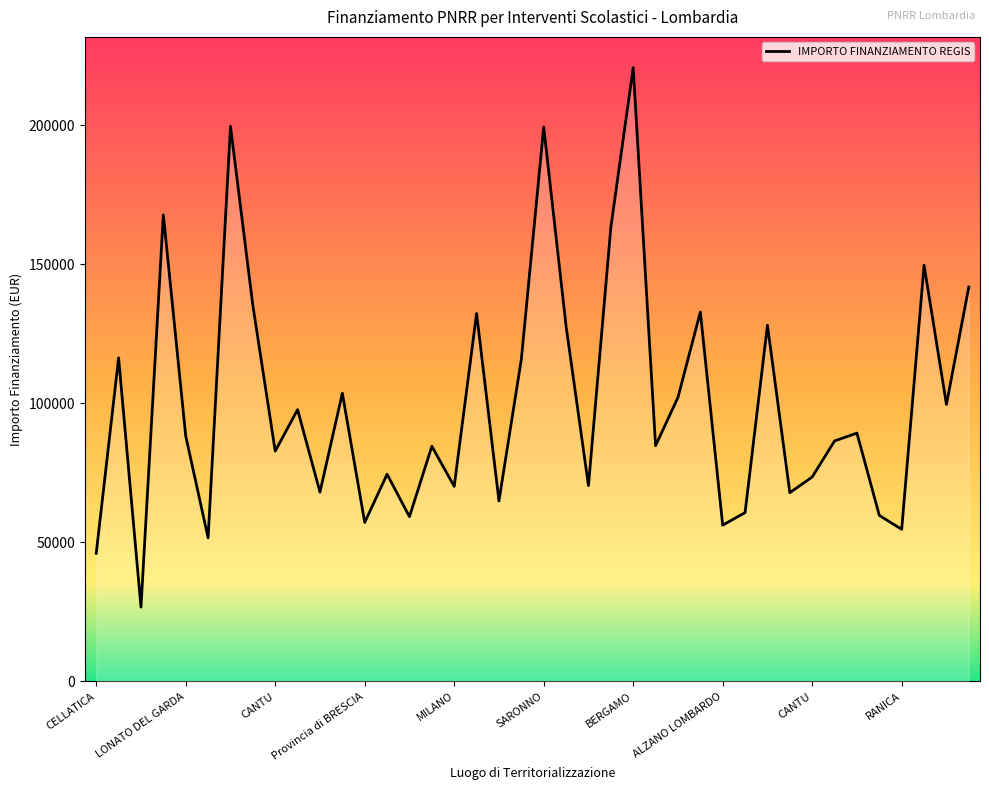

What is the smallest value displayed?

26730.0